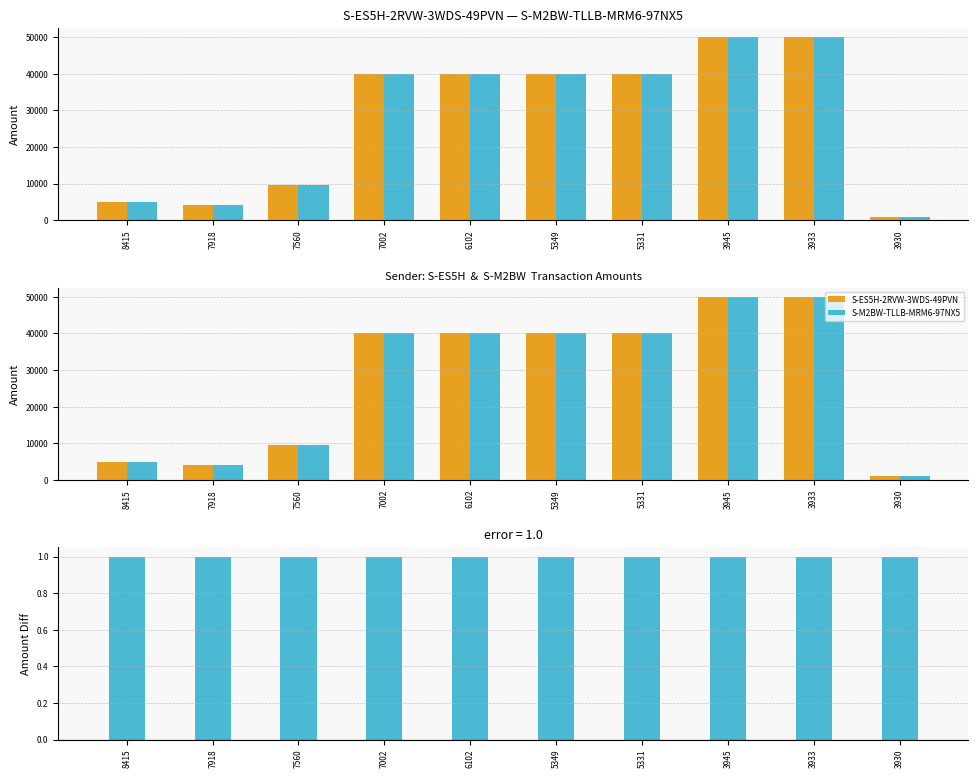

Count the number of categories in the chart.

10